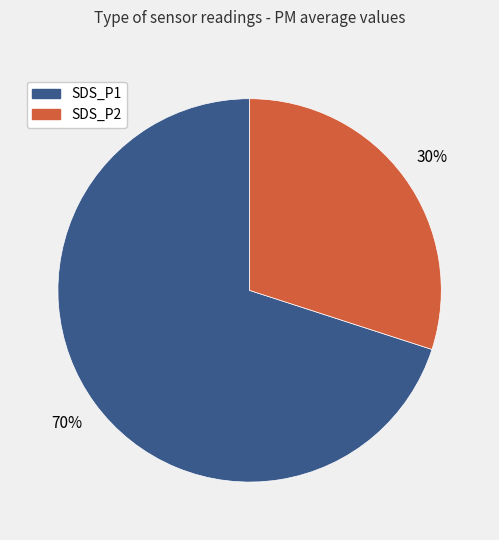

What percentage is the SDS_P2 slice, to the nearest percent?

30%